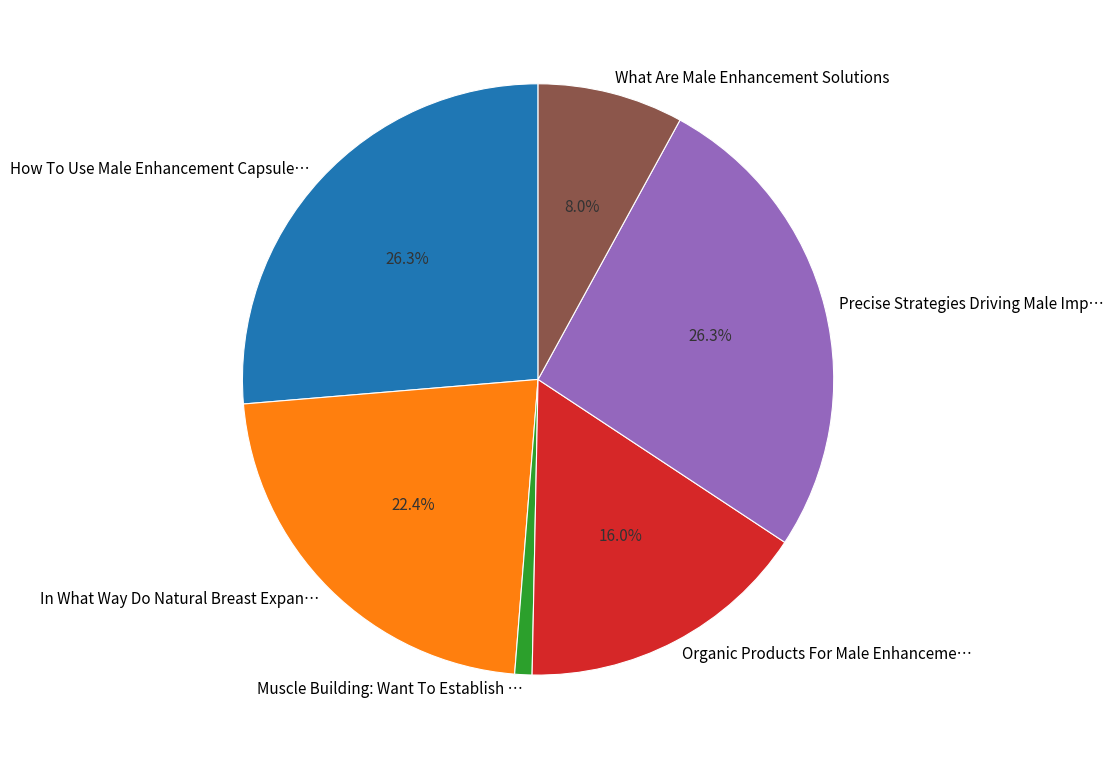

Is What Are Male Enhancement Solutions the majority of the pie?

No